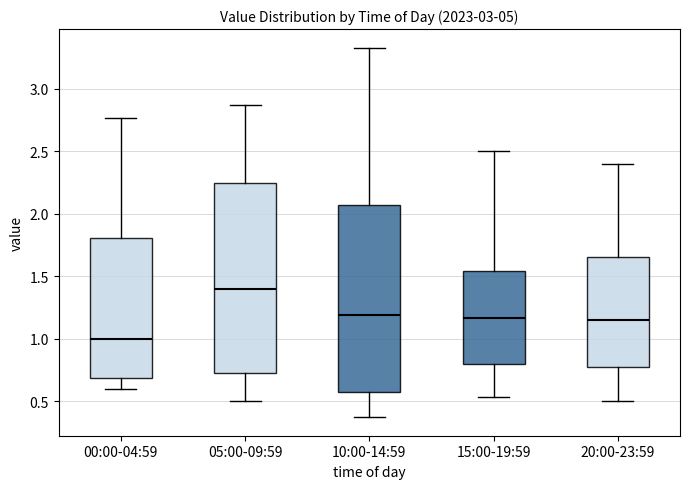

Reading left to right, transcribe this box plot: for each box, give where its median line is, the range the box spans, and where its two whiskers end, as read against the y-axis. The values are not printed on the chart, so give them approximately, as read against the axis.

00:00-04:59: median 1.00, box 0.70 to 1.80, whiskers 0.60 to 2.75
05:00-09:59: median 1.40, box 0.75 to 2.25, whiskers 0.50 to 2.85
10:00-14:59: median 1.20, box 0.60 to 2.05, whiskers 0.35 to 3.35
15:00-19:59: median 1.15, box 0.80 to 1.55, whiskers 0.55 to 2.50
20:00-23:59: median 1.15, box 0.80 to 1.65, whiskers 0.50 to 2.40